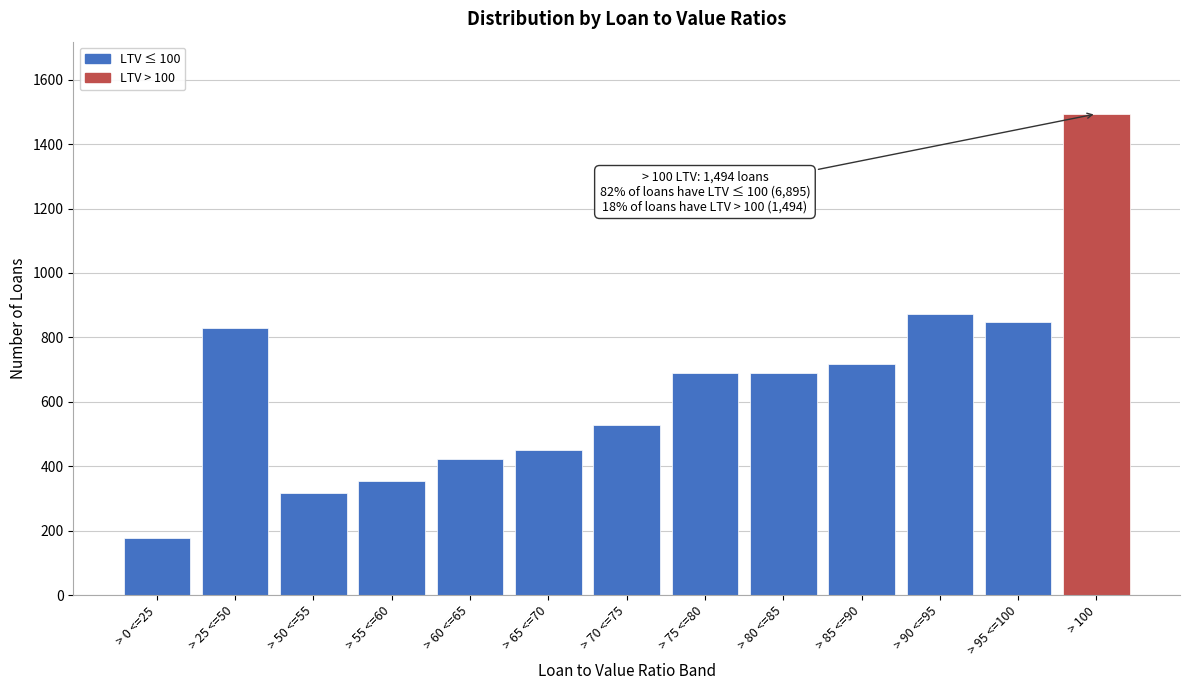

Reading left to right, transcribe all the data shown in this chart.

> 0 <=25=177	> 25 <=50=828	> 50 <=55=317	> 55 <=60=355	> 60 <=65=422	> 65 <=70=449	> 70 <=75=527	> 75 <=80=691	> 80 <=85=691	> 85 <=90=717	> 90 <=95=874	> 95 <=100=847	> 100=1494